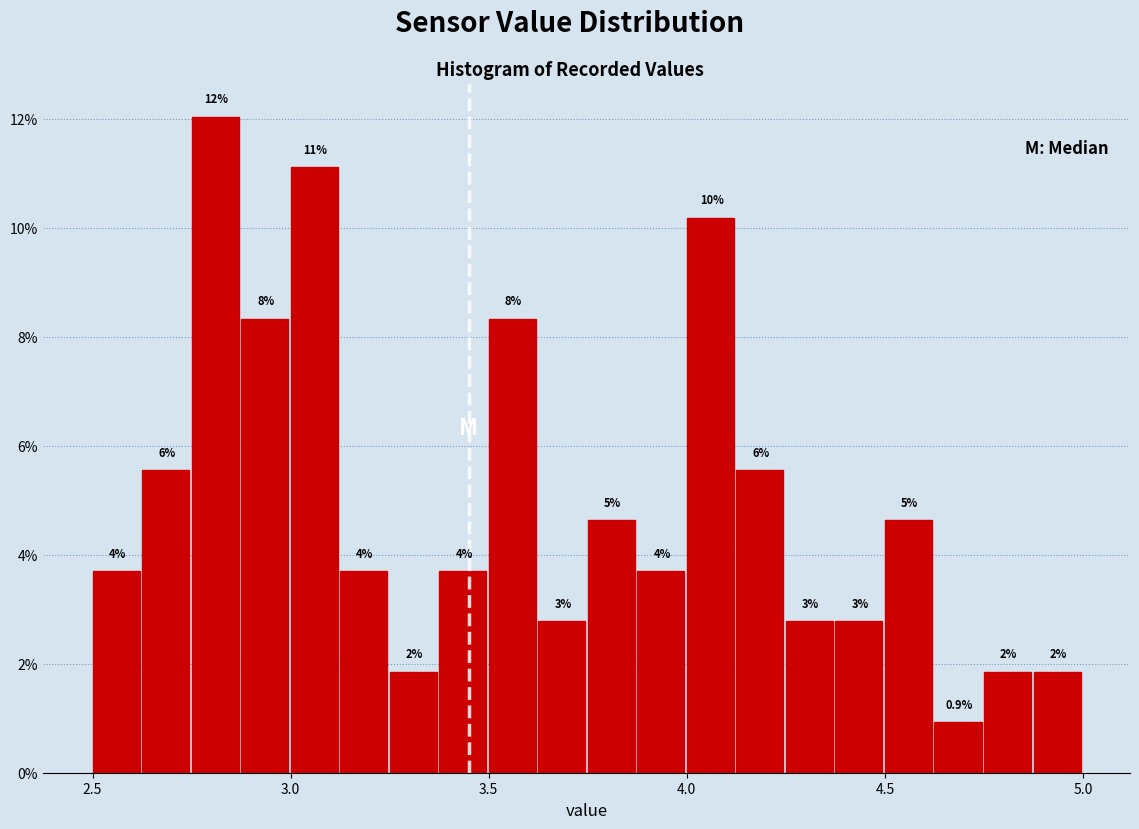

Around what value on the x-axis is the tallest bar? Give the approximate position of its centre, as read against the axis.

2.80